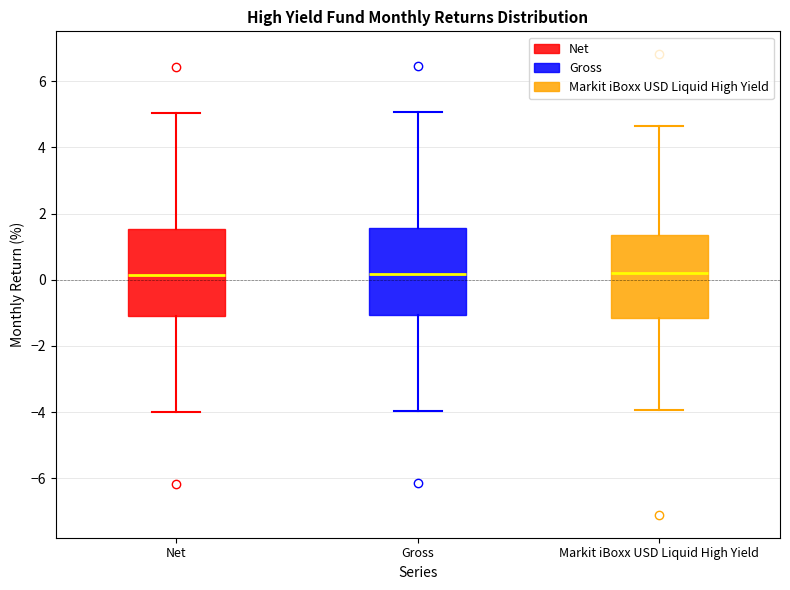

Where does the median line of the box for Markit iBoxx USD Liquid High Yield sit on the y-axis? The values are not printed on the chart, so give them approximately, as read against the axis.

0.2